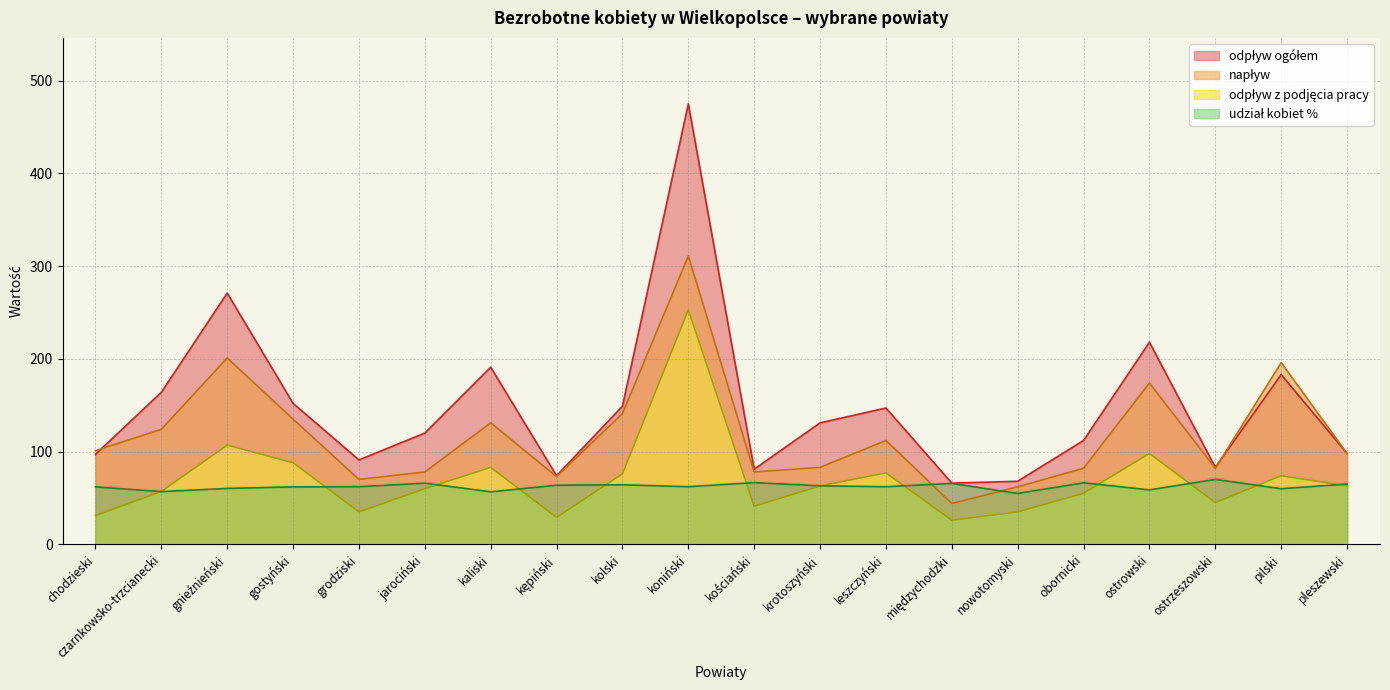

At which category does udział kobiet % reach its first local peak?

jarociński